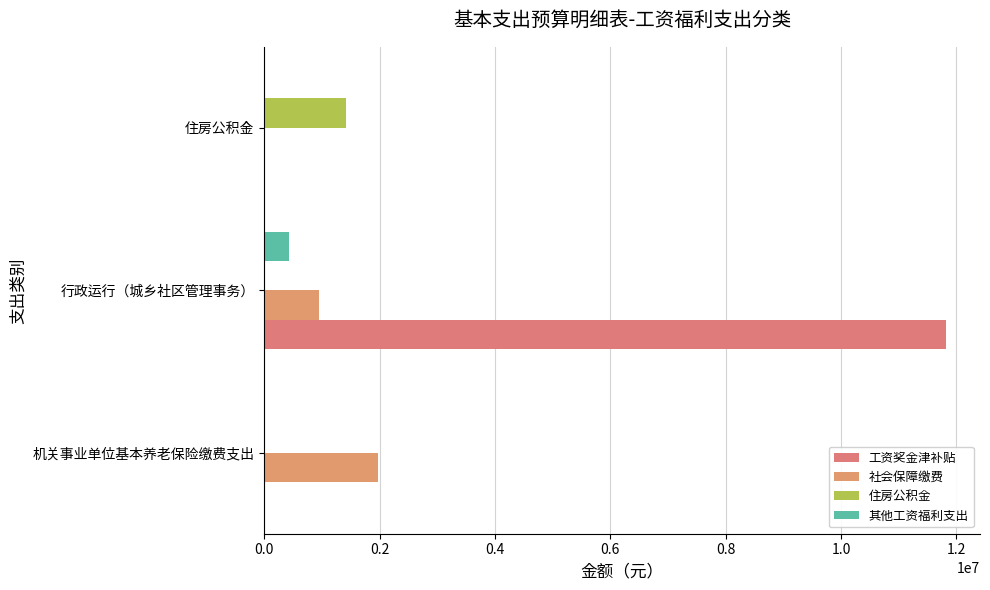

Which category has the highest value in the 工资奖金津补贴 series?

行政运行（城乡社区管理事务）